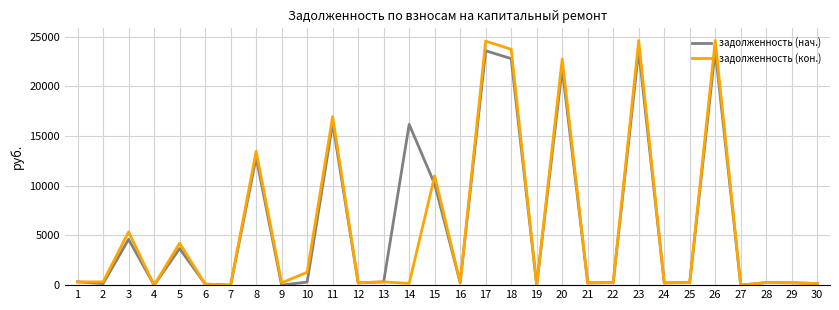

What are all the series names shown in the legend?

задолженность (нач.), задолженность (кон.)